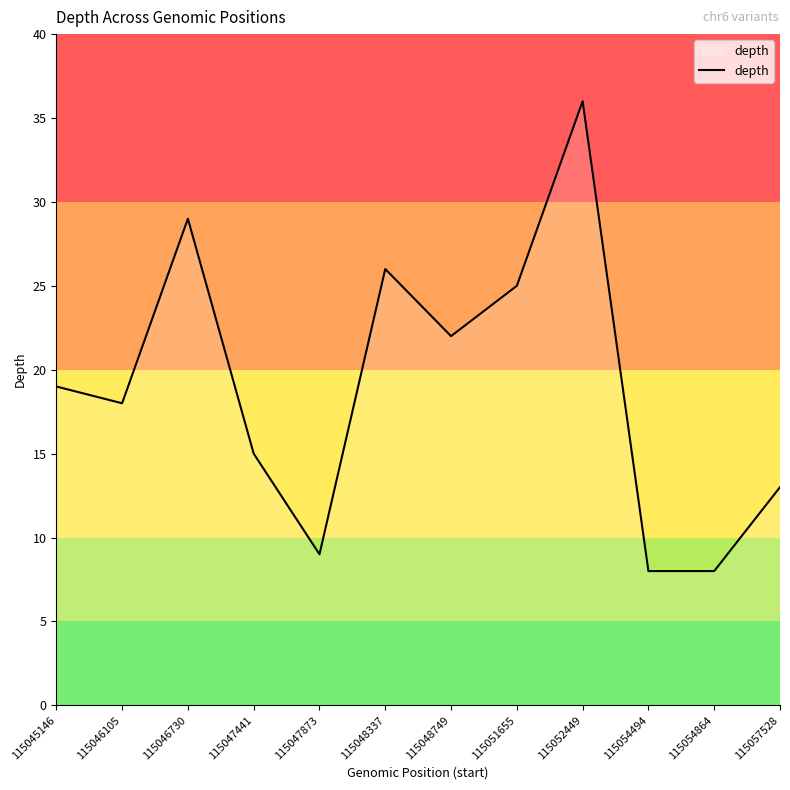

How many values are below 19?

6